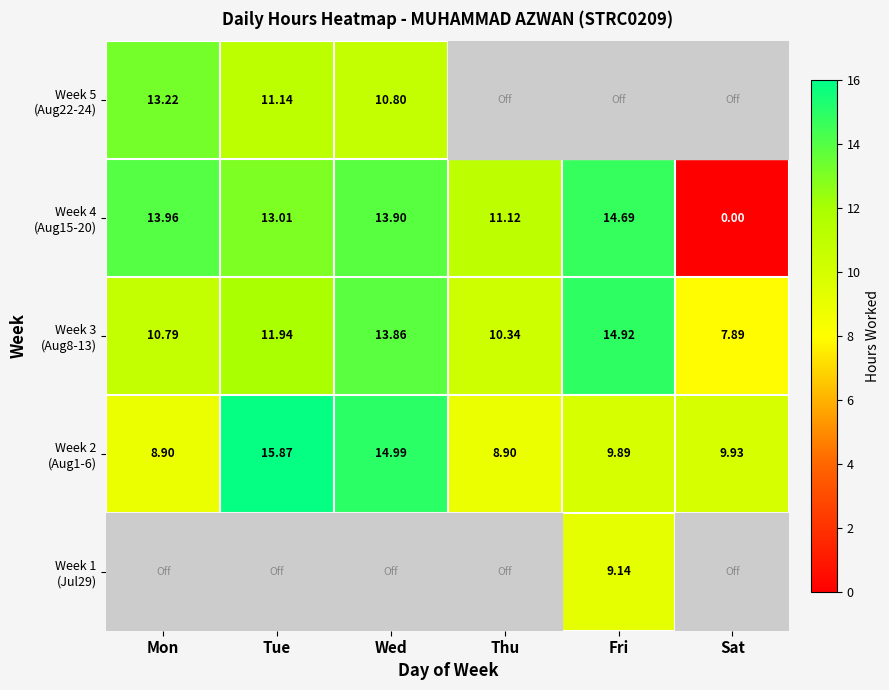

Which category has the lowest value in the Week 5 (Aug22-24) series?

Wed